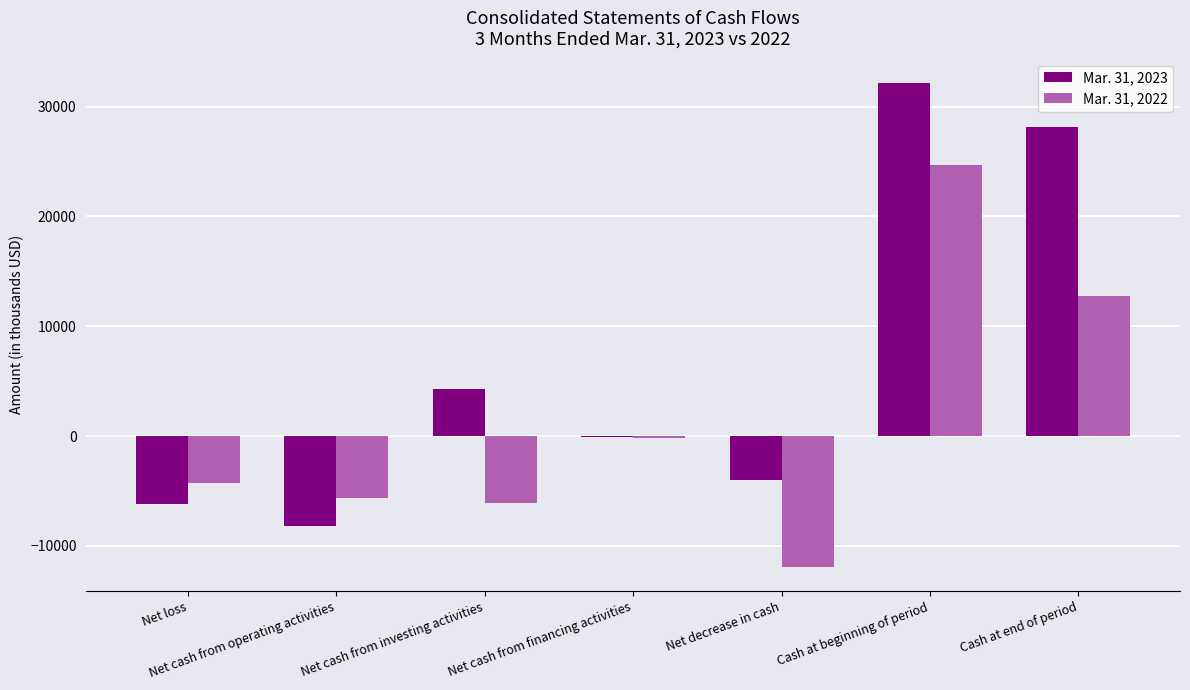

True or false: Mar. 31, 2023 has a value of -11038 at Net loss.

False